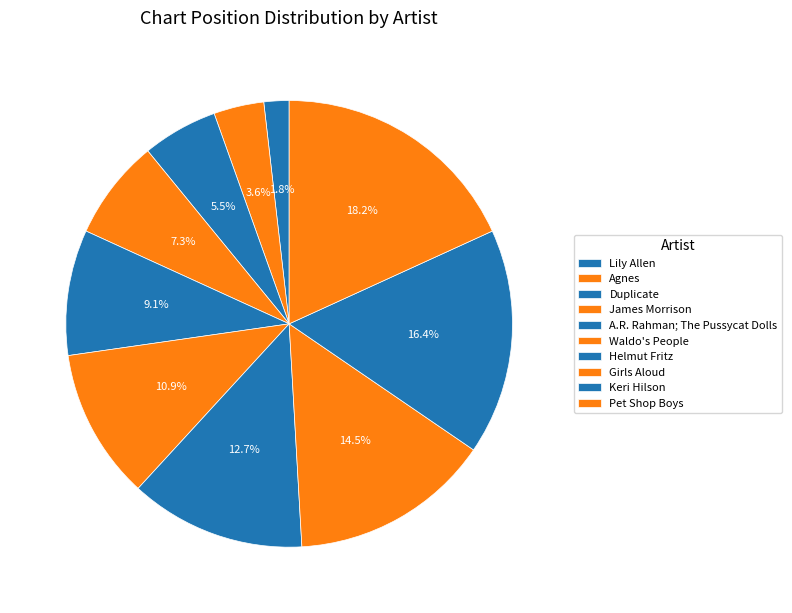

What is the ratio of the value at A.R. Rahman; The Pussycat Dolls to the value at Duplicate?

1.7